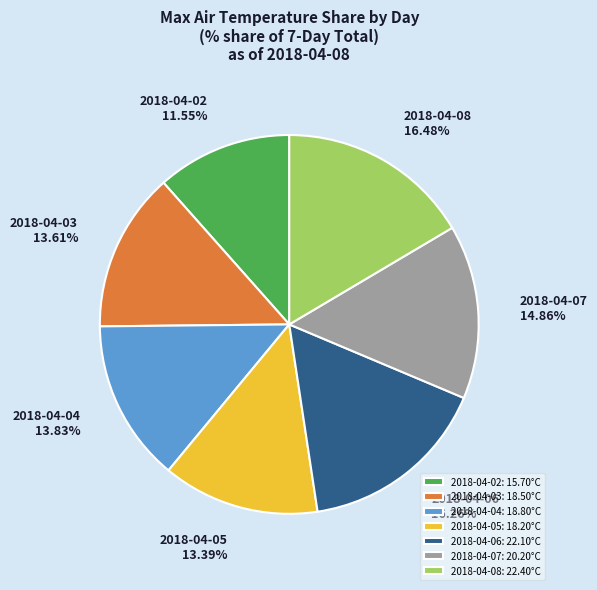

To the nearest percent, what percentage of the pie is 2018-04-06?

16%